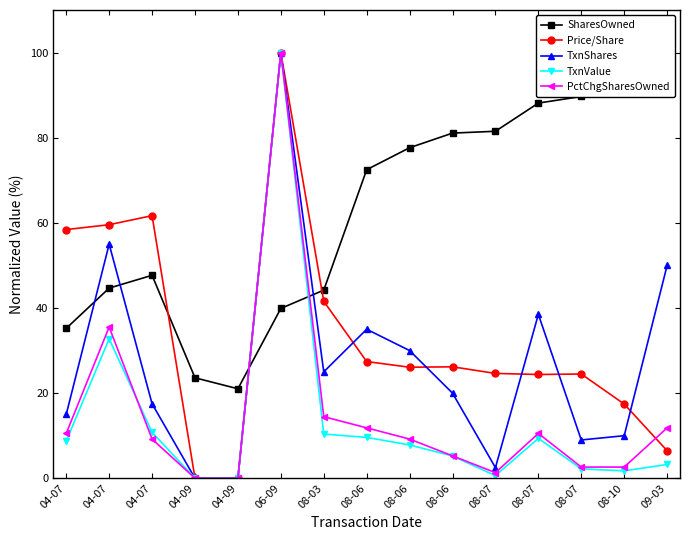

After their last crossing, which series has the higher values: SharesOwned or Price/Share?

SharesOwned